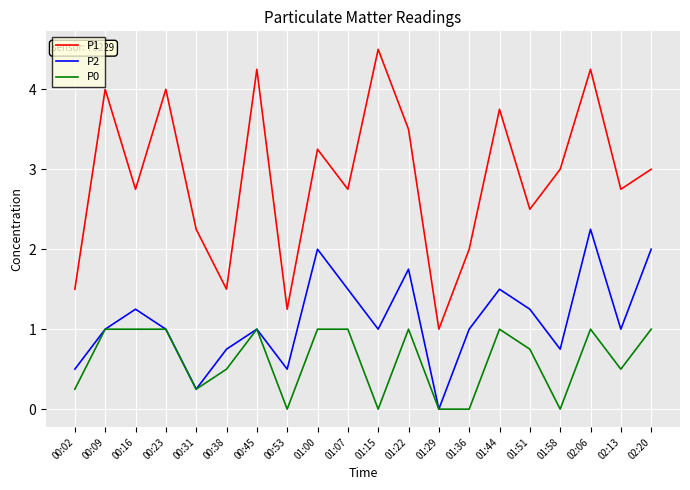

At which category is the sum across all series the highest?

02:06